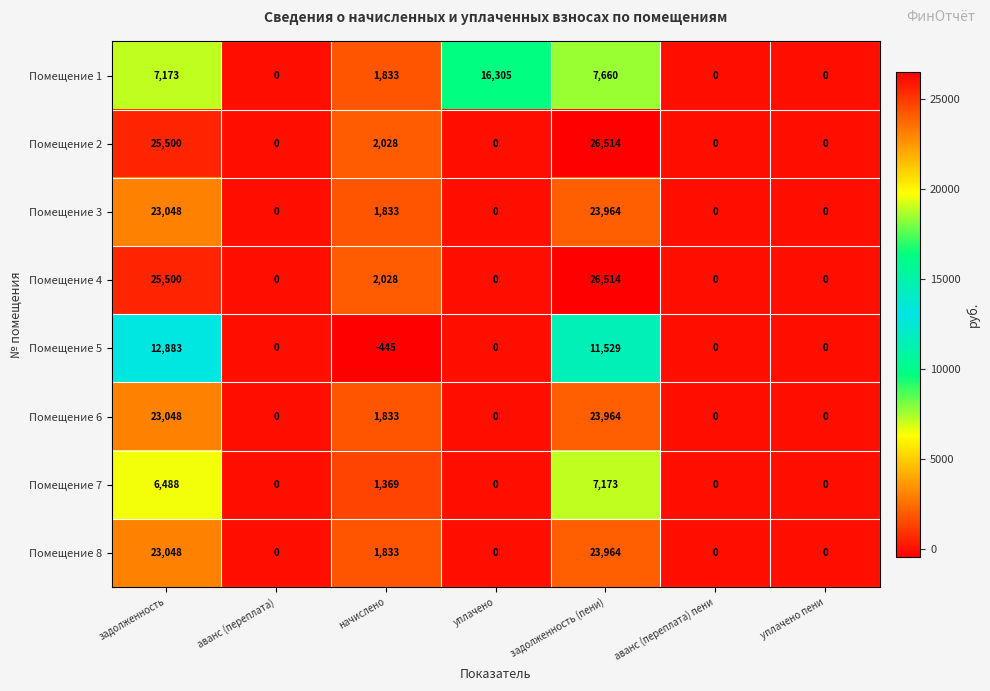

What is the sum of all Помещение 3 values?

48845